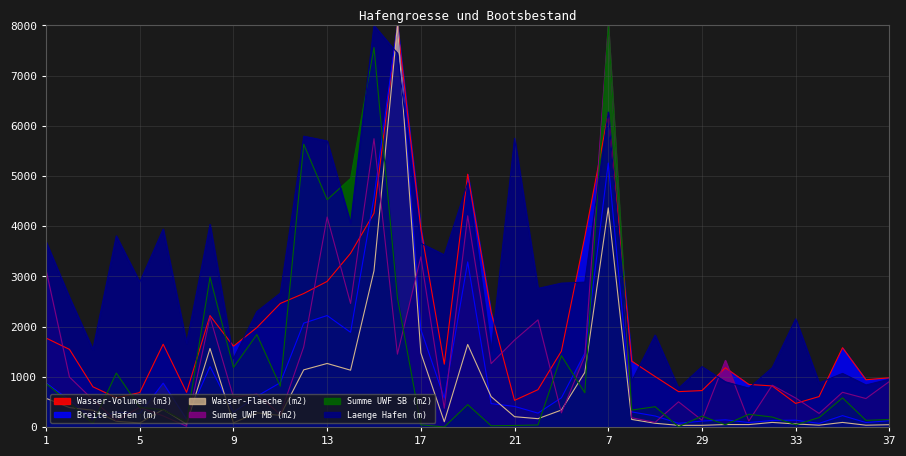

Reading right to left, extract all data points from this chart.

Breite Hafen (m): 979.5	940.8	1578.9	605.7	469.2	817.8	847.8	1179.4	725.0	704.3	1005.3	1311.7	6241.2	3790.8	1510.8	743.3	530.4	2284.4	5036.0	1251.1	3952.1	8000.0	4258.8	3460.2	2900.1	2658.8	2461.1	1980.9	1609.5	2219.6	689.5	1648.9	685.4	581.4	800.9	1546.1	1772.2
Wasser-Flaeche (m2): 125.2	88.5	226.2	71.5	135.8	129.9	88.1	142.5	117.1	73.2	218.8	300.3	5259.4	1469.5	581.4	275.6	409.7	465.2	3288.9	576.3	1942.7	8000.0	4575.8	1885.6	2219.9	2068.8	881.4	612.1	293.9	1203.3	154.9	873.1	265.9	297.6	166.5	536.4	878.6
Wasser-Volumen (m3): 45.1	35.4	90.5	35.7	59.7	90.8	47.6	48.4	32.8	32.2	74.1	150.2	4365.3	1087.4	337.2	165.4	204.9	604.8	1644.5	103.7	1476.5	8000.0	3111.5	1131.4	1265.3	1137.8	229.2	281.6	82.3	1564.3	55.8	349.2	79.7	113.0	333.0	386.2	571.1
Summe UWF MB (m2): 906.0	566.6	691.0	269.7	577.1	832.5	119.1	1325.6	134.3	501.3	92.0	183.8	8000.0	1408.7	281.3	2134.3	1731.8	1262.2	4207.5	372.6	3389.9	1450.3	5743.7	2460.6	4183.8	1595.0	248.8	654.7	594.2	2189.4	14.4	220.5	390.4	124.0	540.9	995.7	3133.4
Summe UWF SB (m2): 148.6	131.9	579.5	187.4	44.9	197.6	253.3	44.9	216.5	5.0	404.0	336.5	8000.0	681.8	1420.8	39.9	29.9	24.9	445.4	0.0	43.0	2571.4	7560.4	4951.8	4528.1	5633.1	811.6	1841.2	1185.8	2983.8	99.1	343.1	390.1	1074.5	69.2	484.5	866.8
Laenge Hafen (m): 951.6	836.6	1066.7	878.4	2154.2	1181.7	773.9	899.3	1202.6	773.9	1830.1	909.8	6274.5	2886.3	2865.4	2760.8	5751.6	1516.3	4862.7	3430.1	3660.1	7445.8	8000.0	4057.5	5699.3	5793.5	2666.7	2300.7	1359.5	4036.6	1673.2	3942.5	2886.3	3806.5	1547.7	2583.0	3691.5